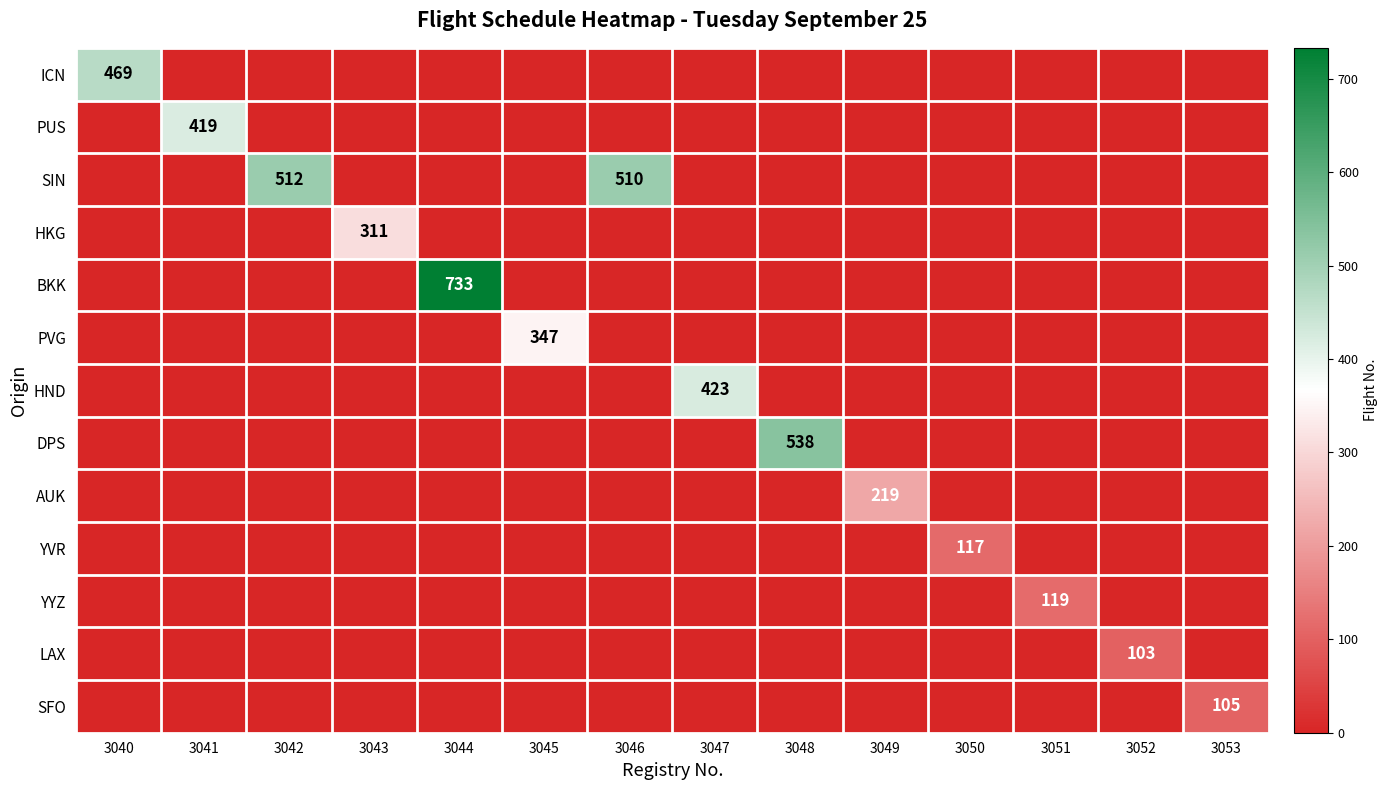

The BKK series shows 0 at 3041. True or false?

True